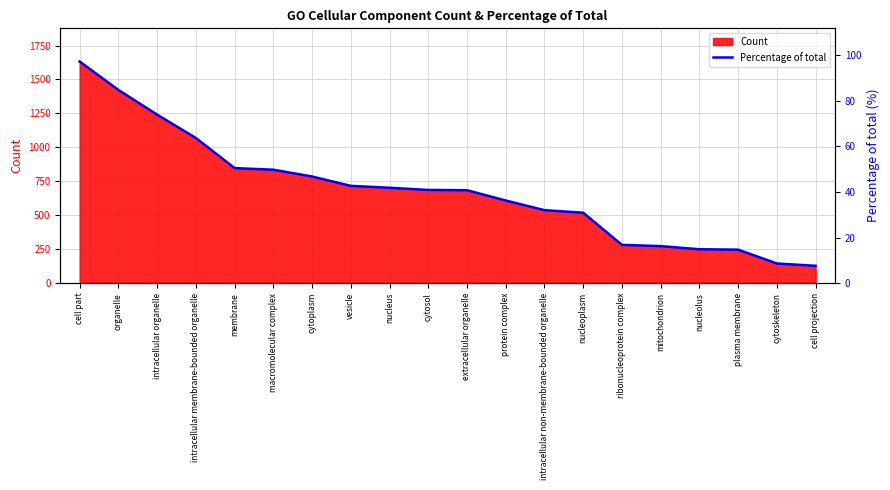

Where is the data nearest to the value 52?

membrane